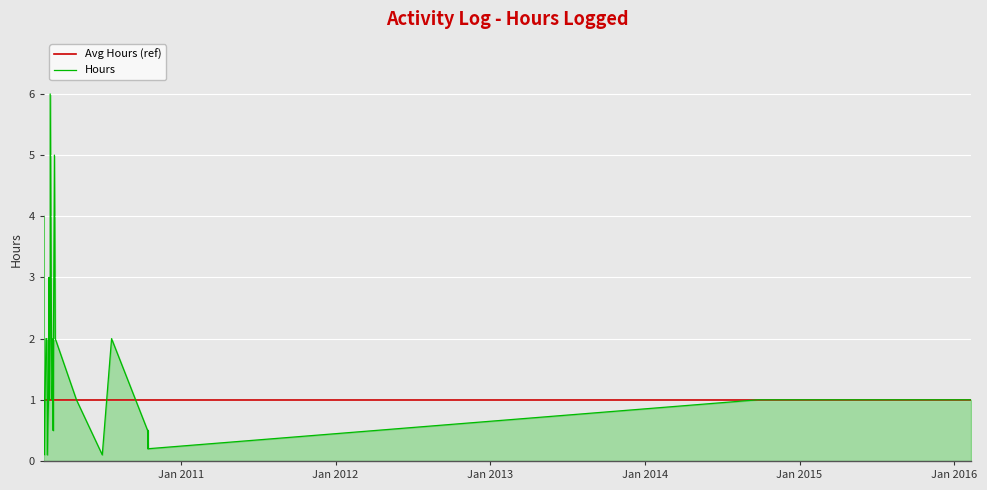

List the labels in order of value, largest first.

25, 13, 38, 26, 28, 8, 12, 14, 24, 34, 35, 36, 0, 1, 11, 17, 18, 19, 20, 21, 22, 23, 27, 29, 30, 31, 32, 39, 3, 4, 6, 7, 15, 16, 2, 5, 9, 10, 33, 37